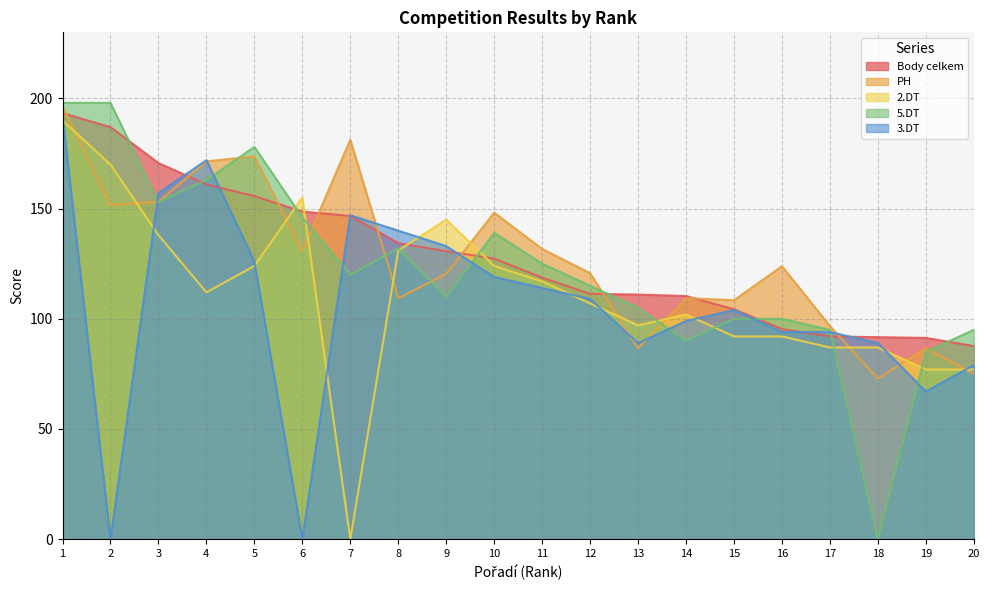

Is it true that 2.DT equals 87.0 at 18?

True